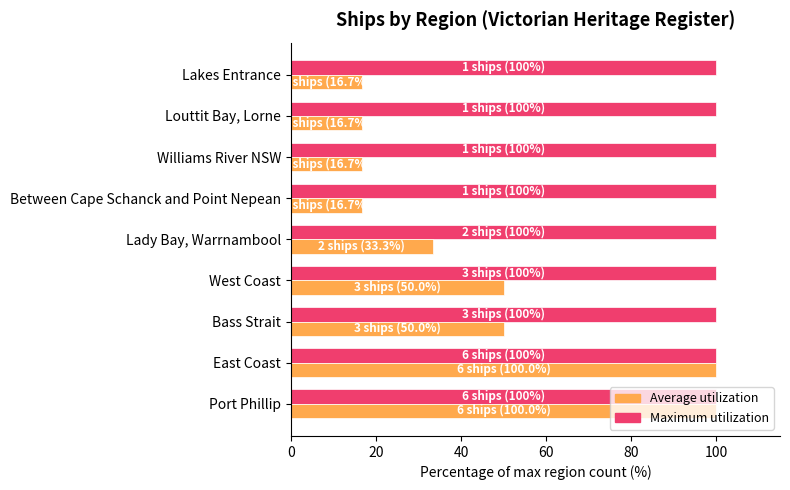

What is the maximum value shown in the chart?

100.0